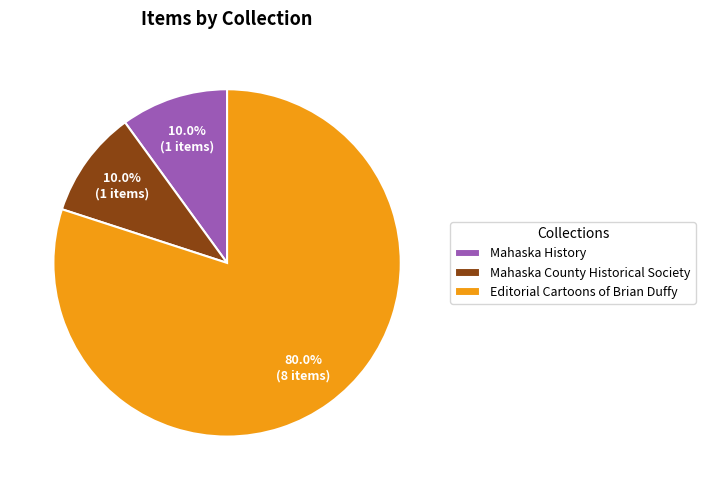

The Editorial Cartoons of Brian Duffy slice represents 14% of the pie. True or false?

False